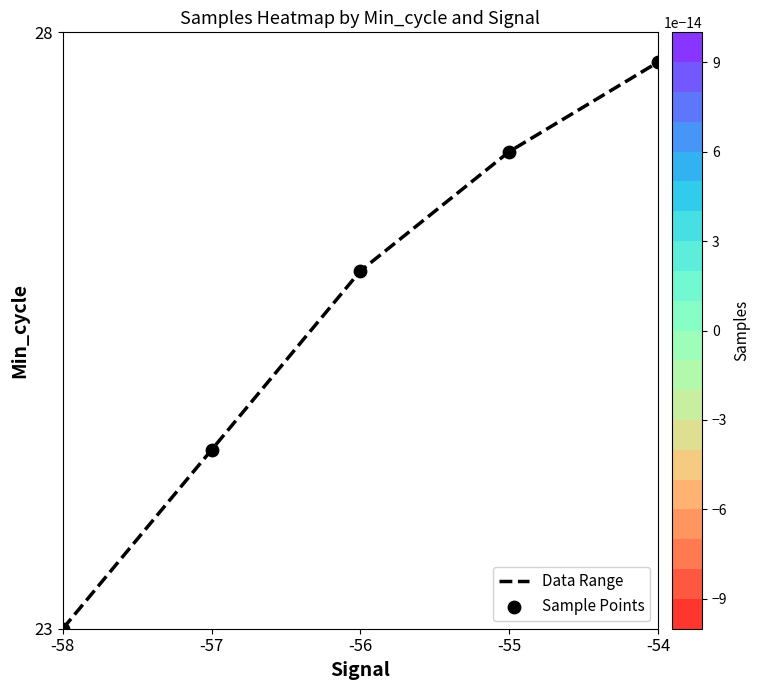

Which category has the lowest value across all series?

-58